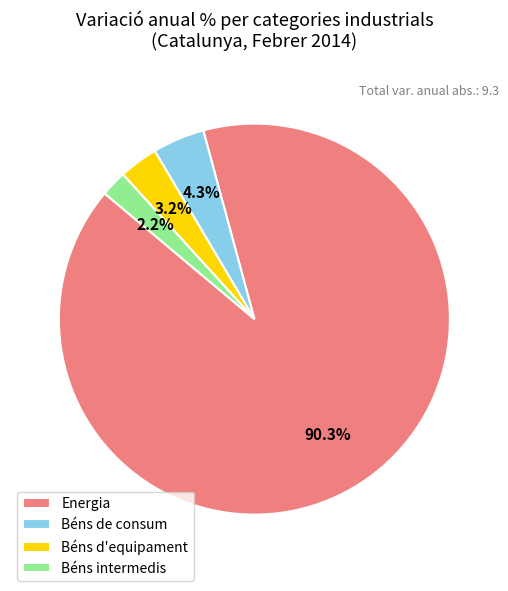

What is the largest slice in the pie chart?

Energia